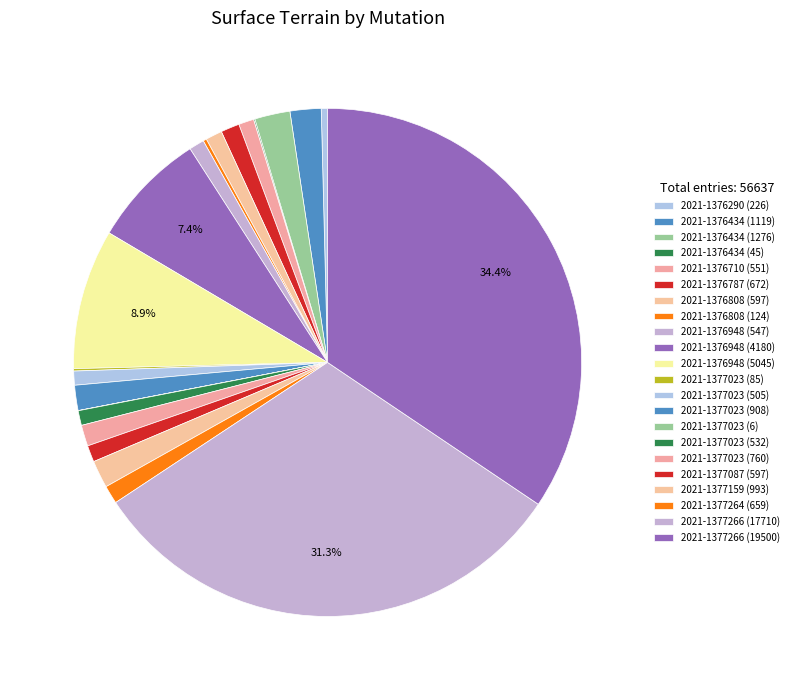

Does 2021-1376948 (547) represent more than half of the total?

No